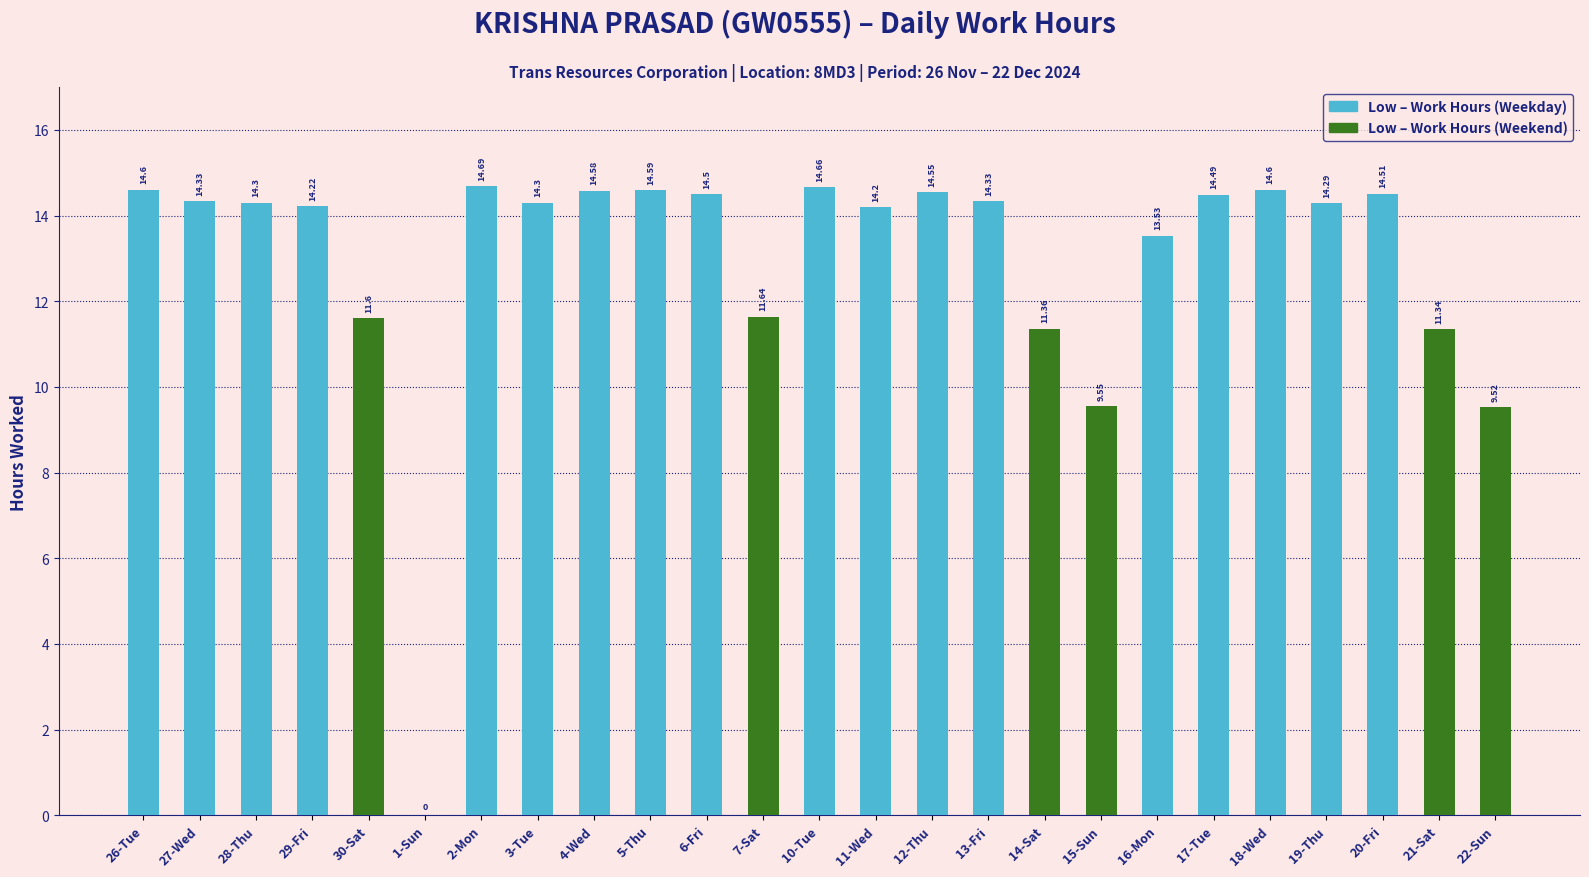

What is the ratio of the value at 27-Wed to the value at 26-Tue?

1.0